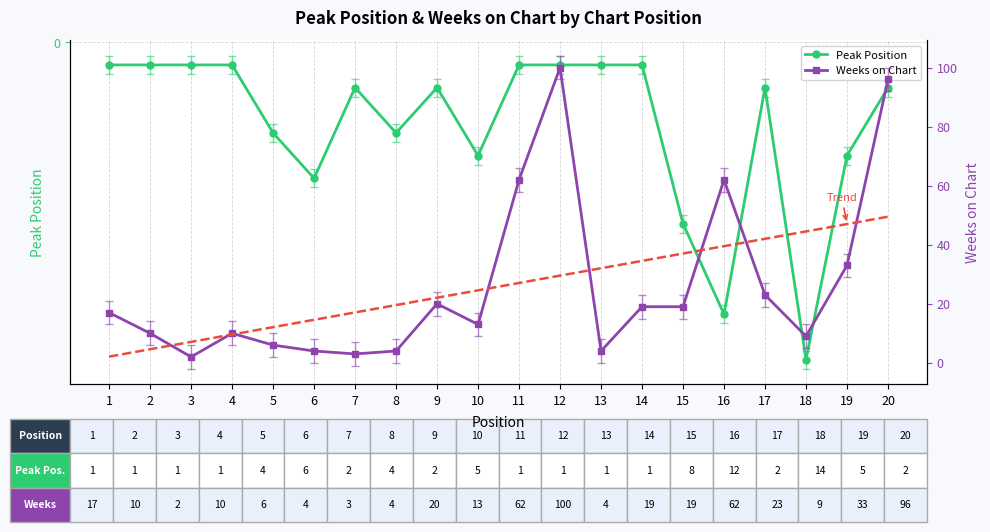

Between 2 and 13, which is larger?

2